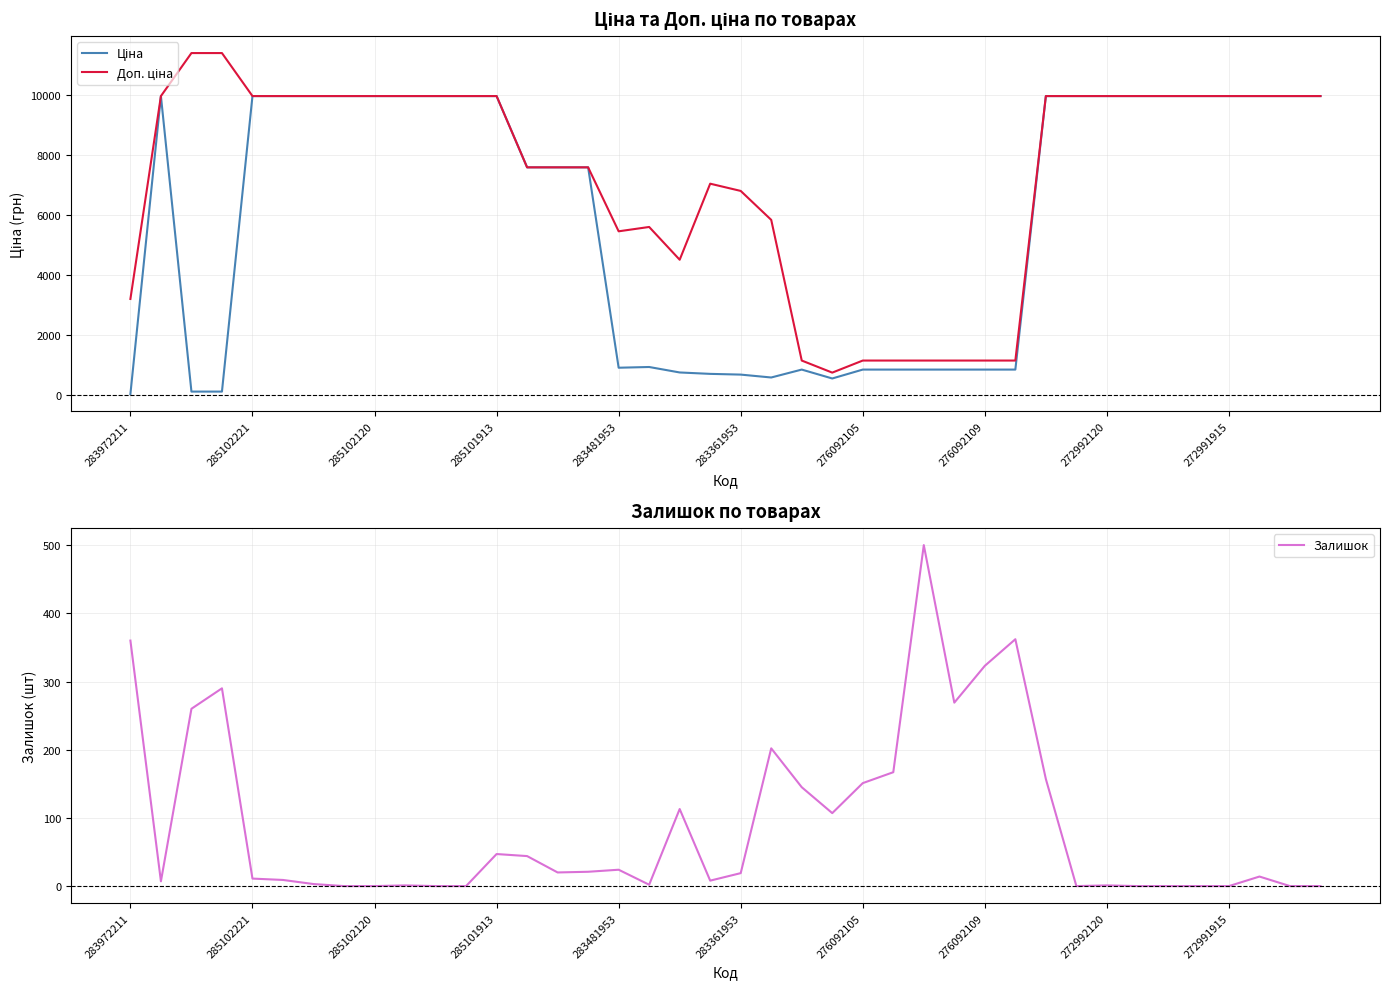

Is it true that Залишок equals 89 at 276092105?

False